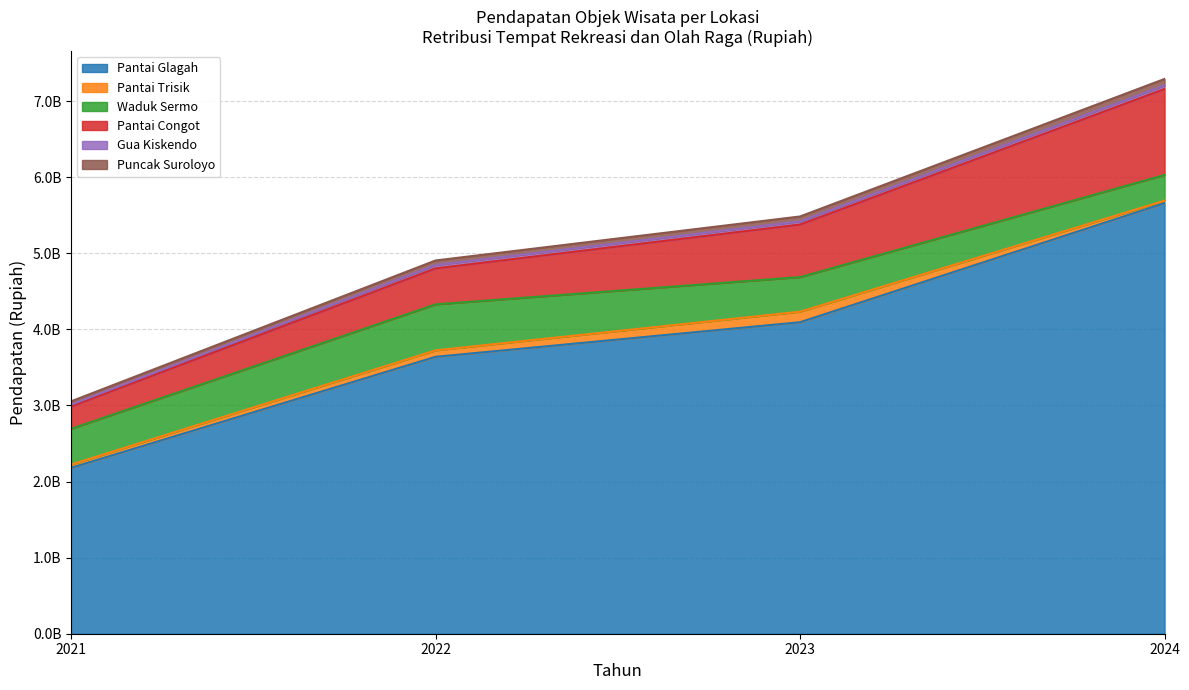

Is it true that Pantai Congot equals 342621953 at 2023?

False